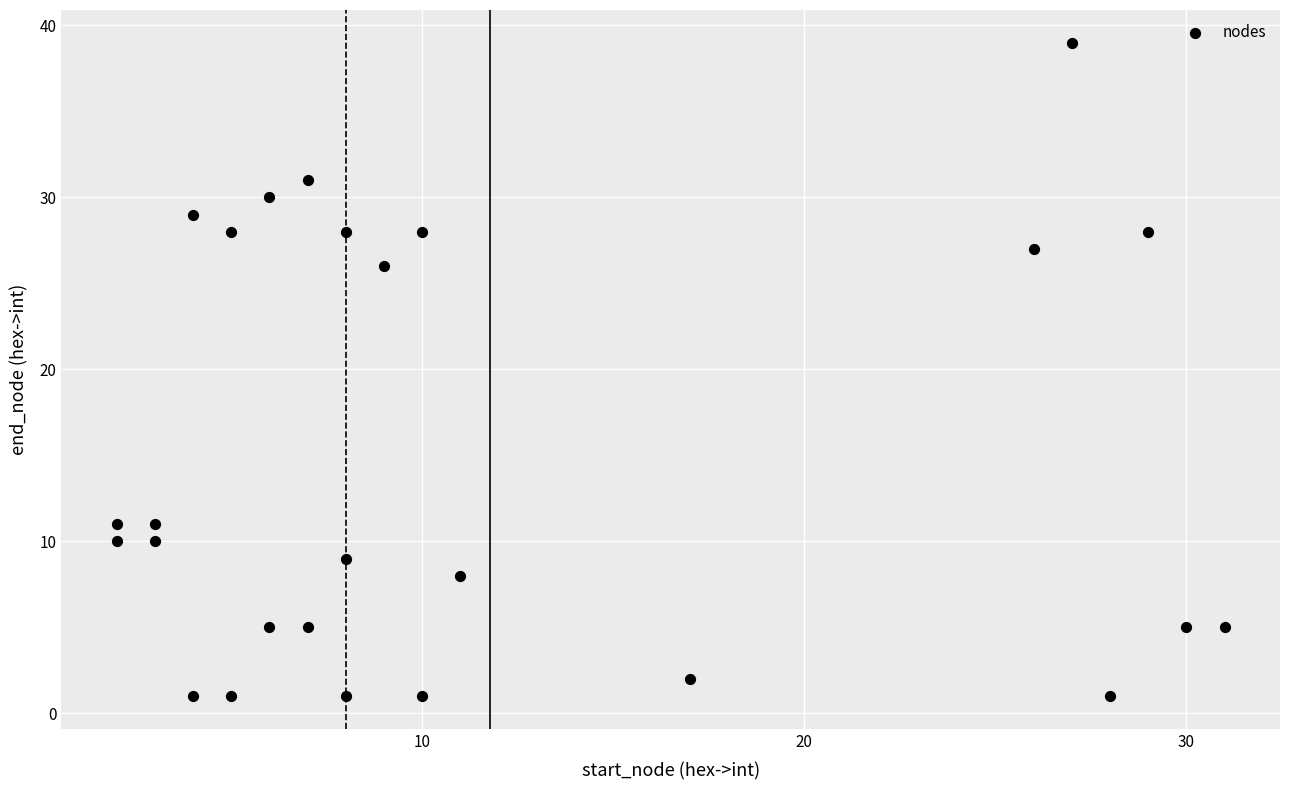

What is the range of X values (max minus min)?

29